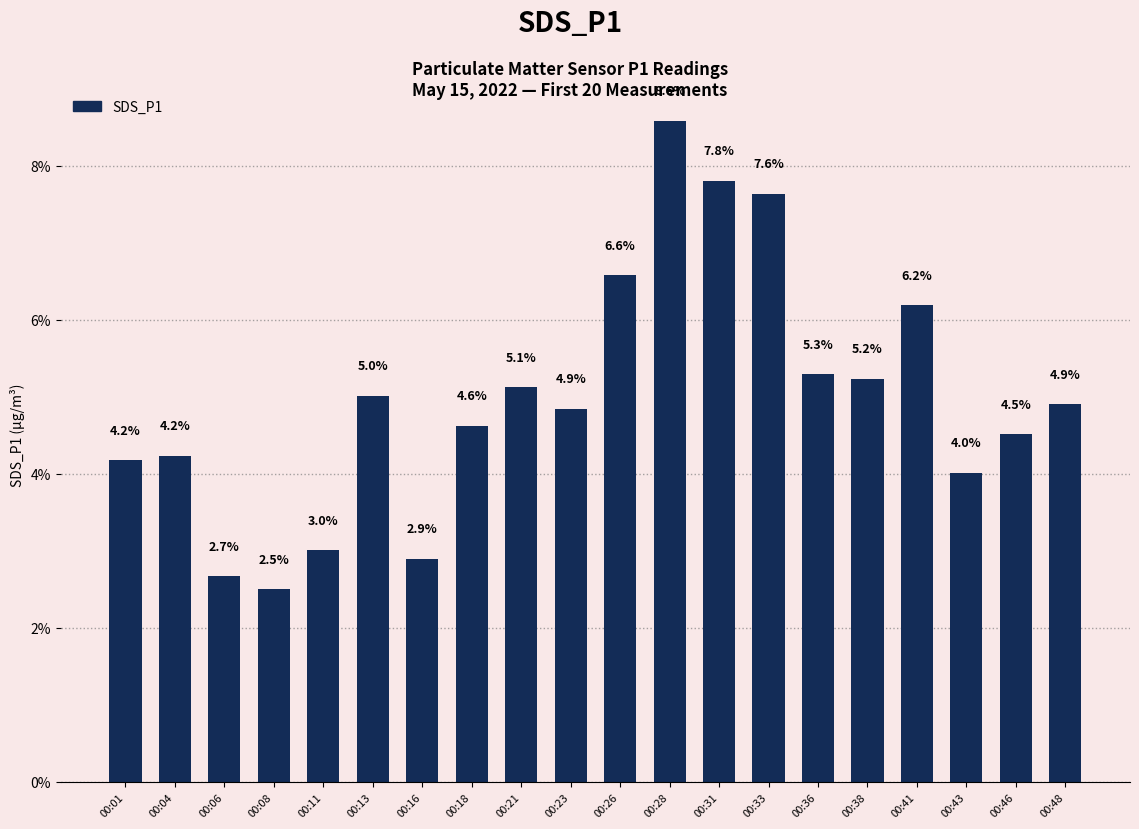

The value at 00:31 is 4.6. True or false?

False